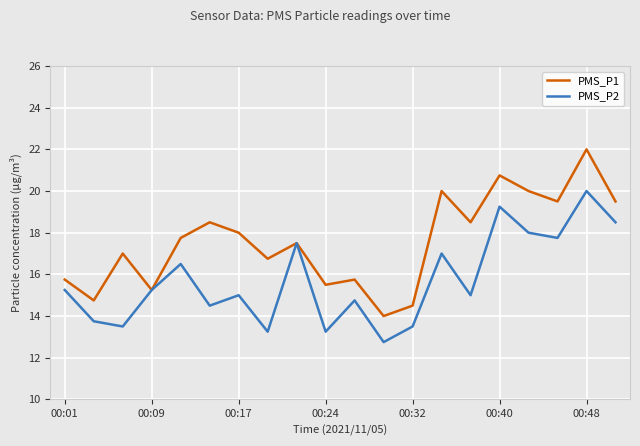

How many lines are shown in the chart?

2